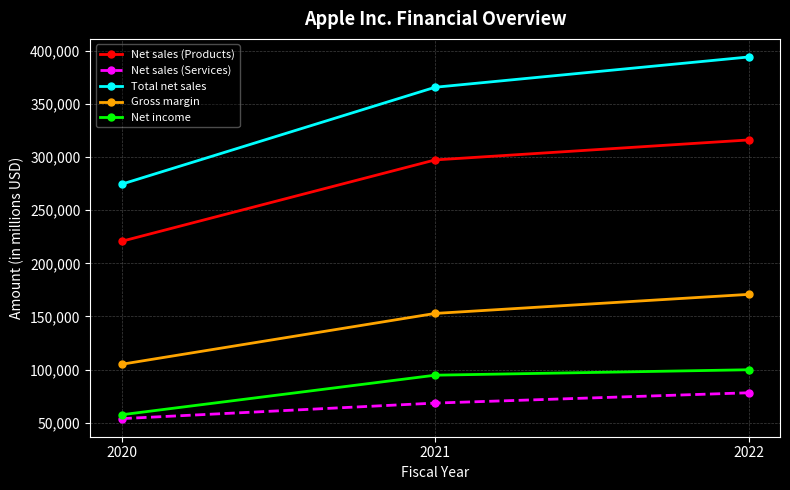

What are all the series names shown in the legend?

Net sales (Products), Net sales (Services), Total net sales, Gross margin, Net income